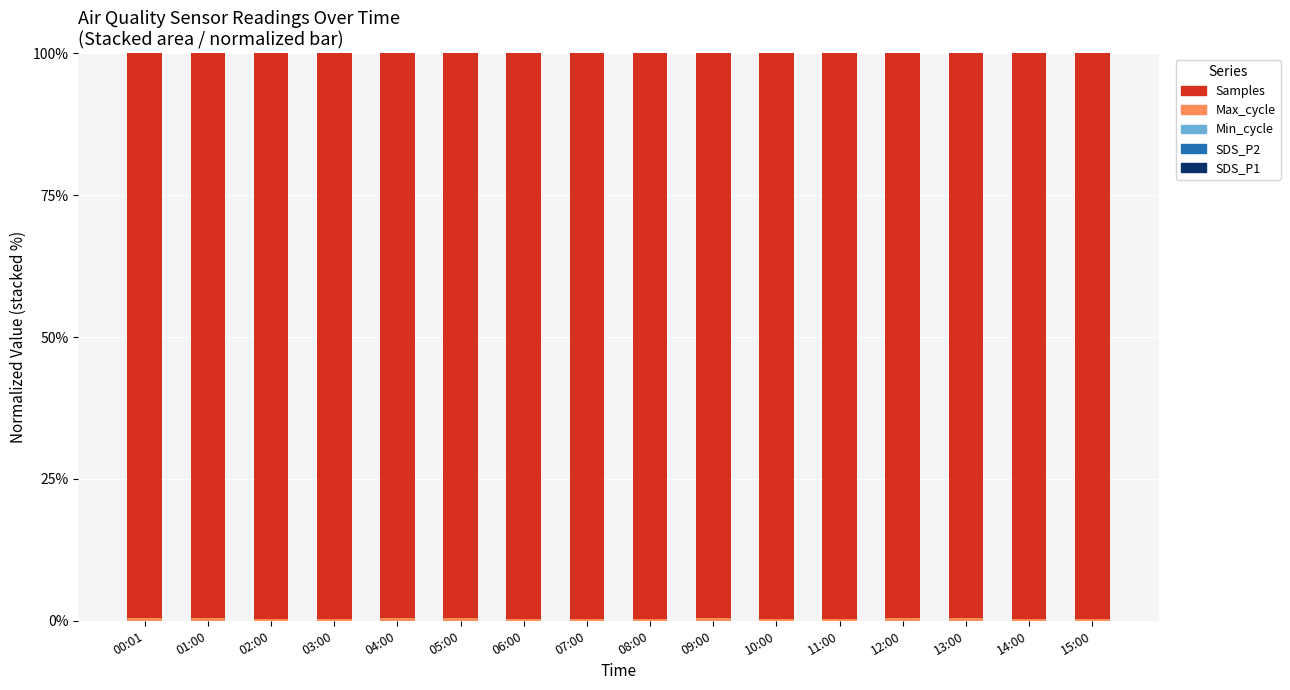

What is the label of the 13th bar from the right?

03:00